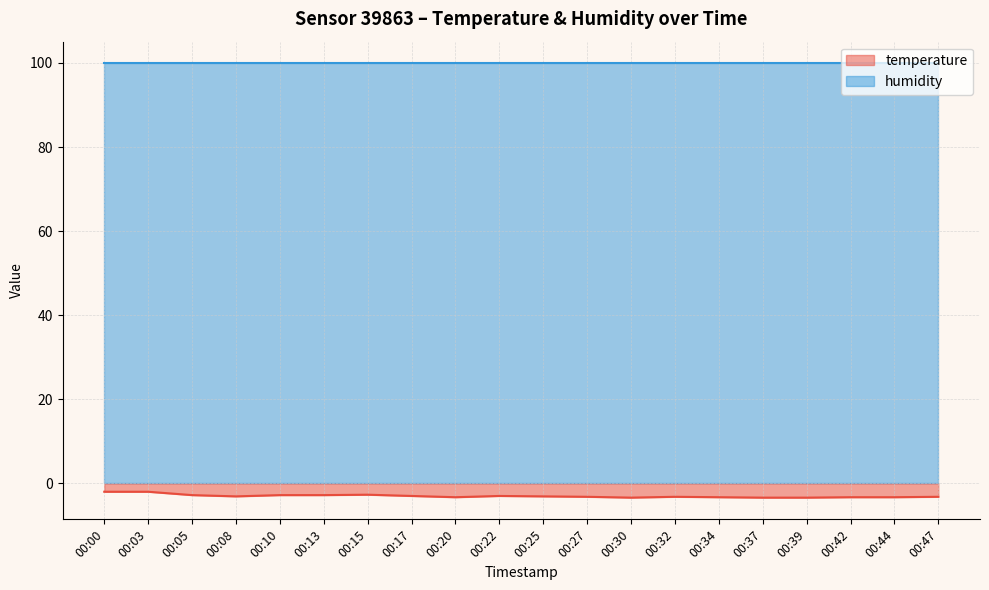

Between 00:17 and 00:37, which is larger?

00:17